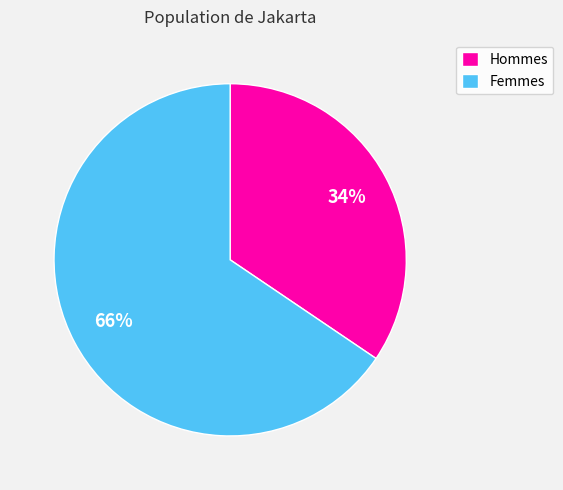

Which has a higher value, Hommes or Femmes?

Femmes